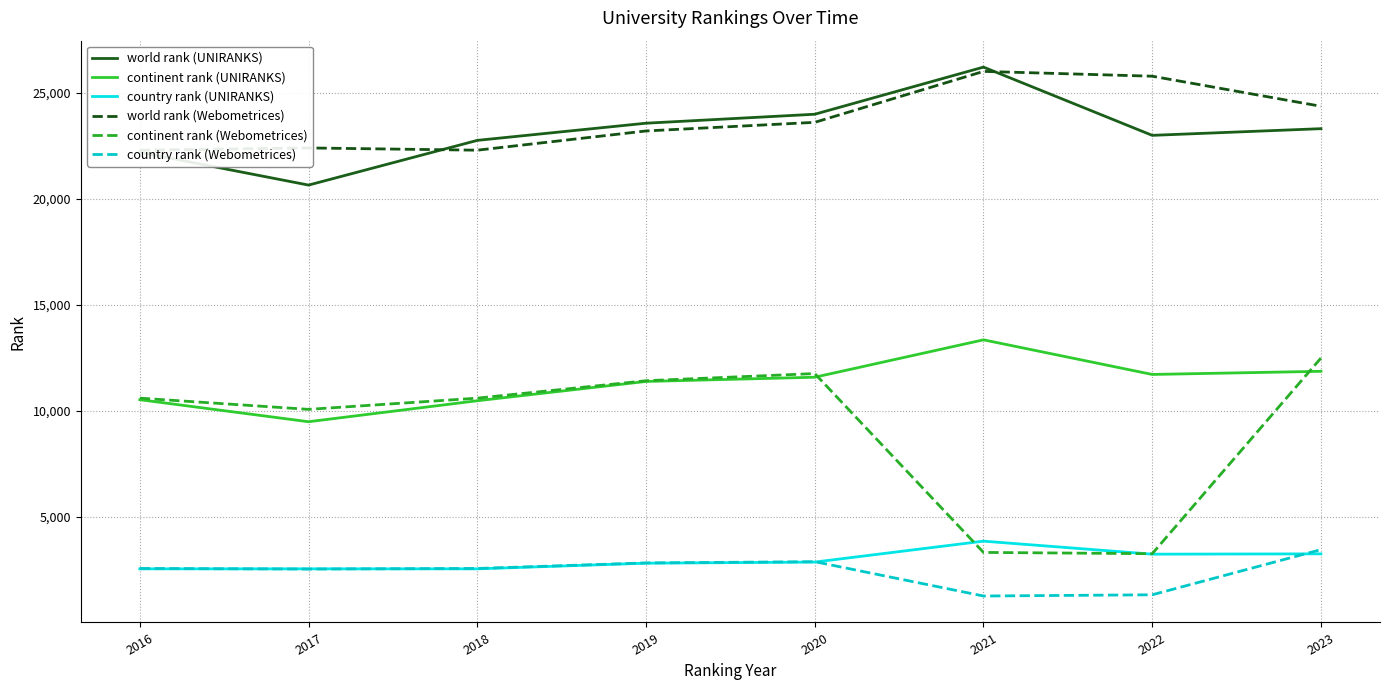

Where is the first local minimum for country rank (UNIRANKS)?

2022